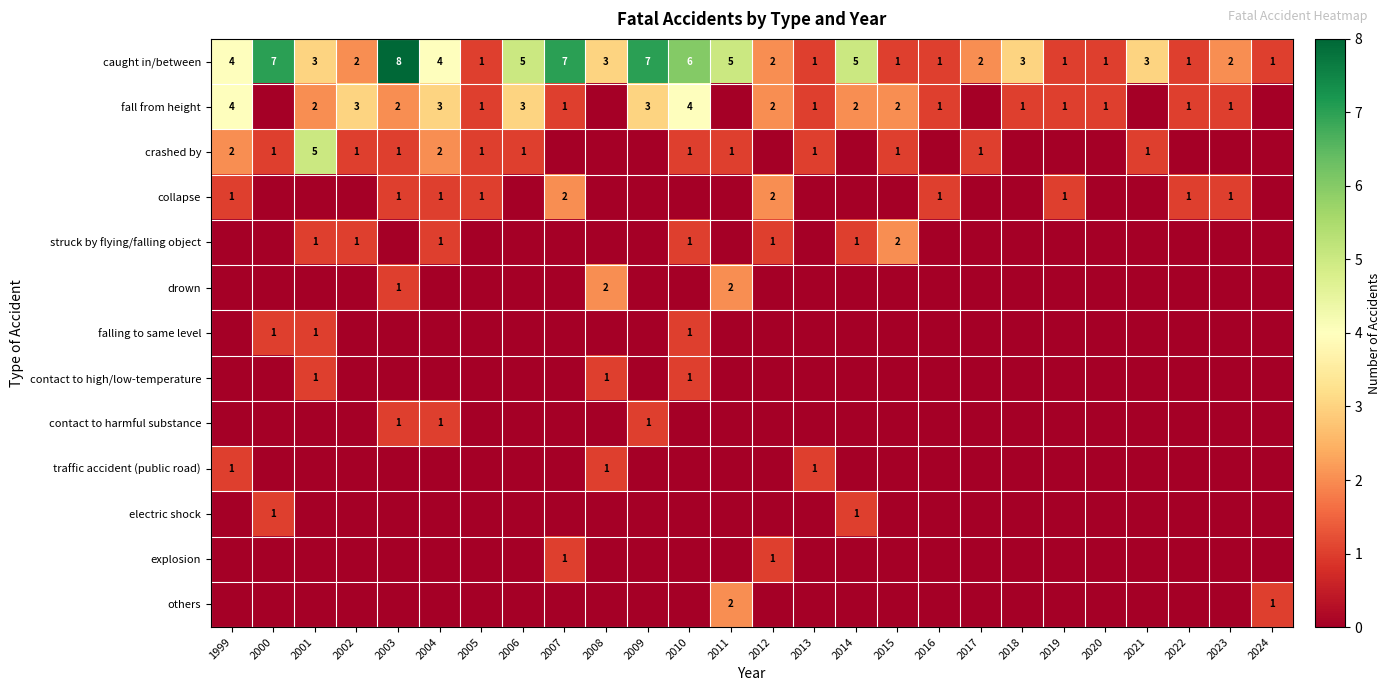

How many data points does each series have?

26